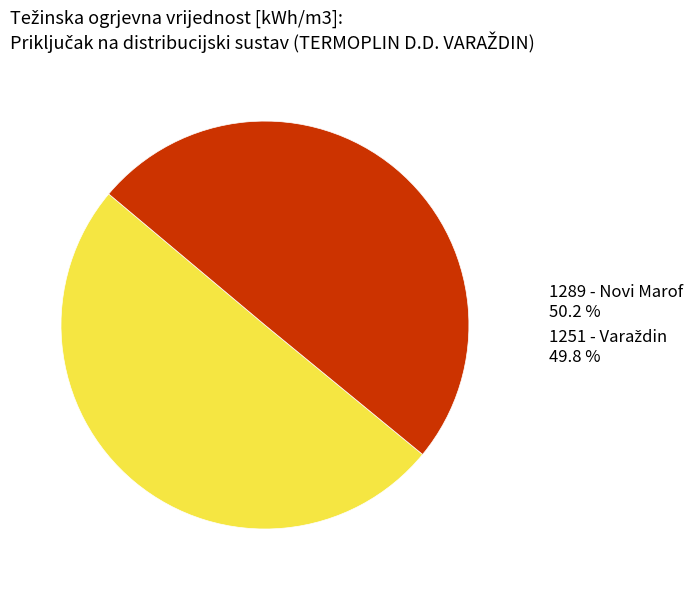

Which category has the smallest portion of the pie?

1251 - Varaždin